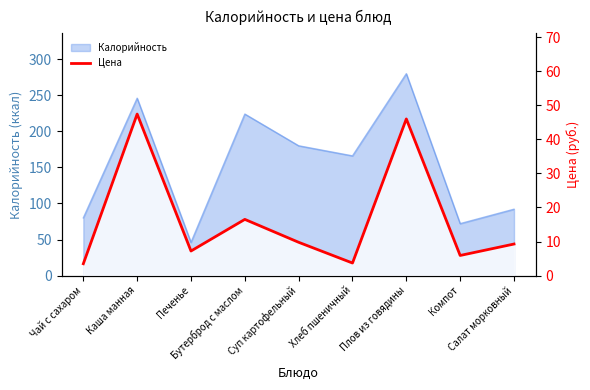

Does the chart have visible grid lines?

No